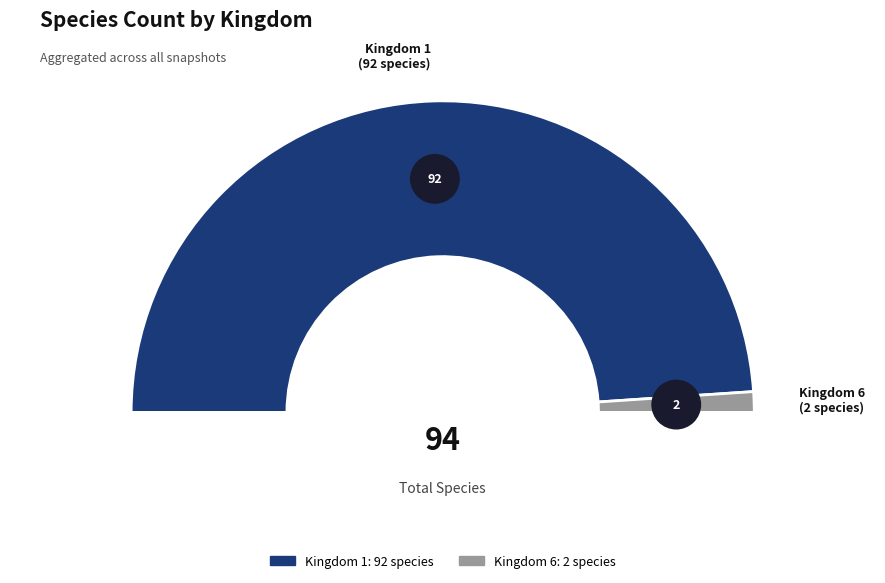

To the nearest percent, what percentage of the pie is 6?

2%